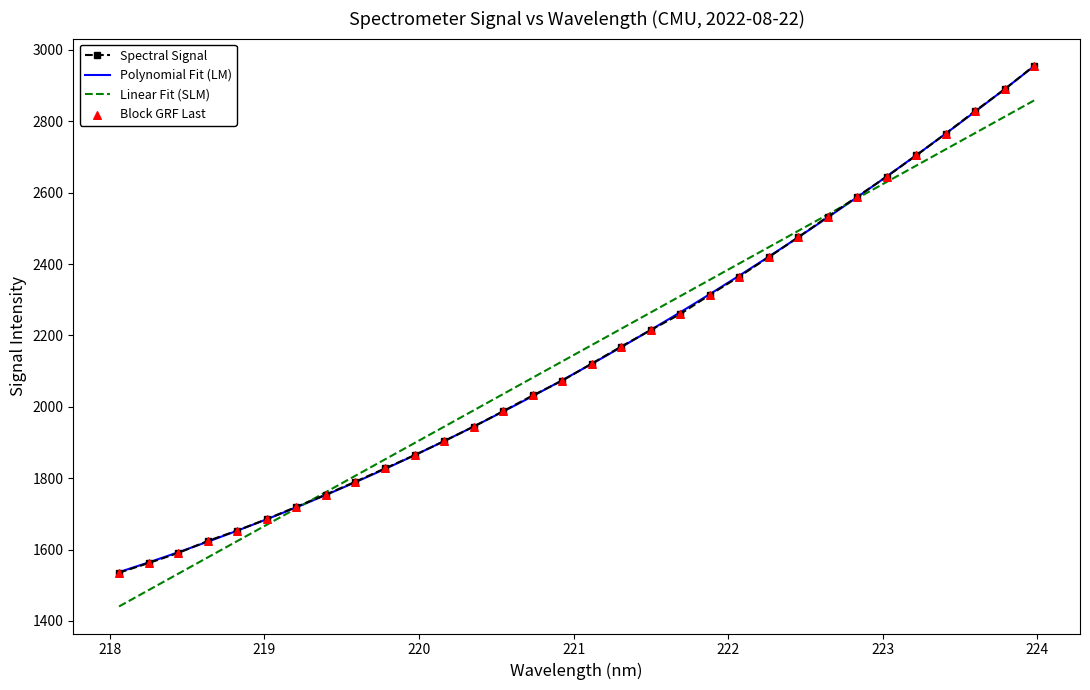

Which has a higher value, 219.0156 or 222.0721?

222.0721